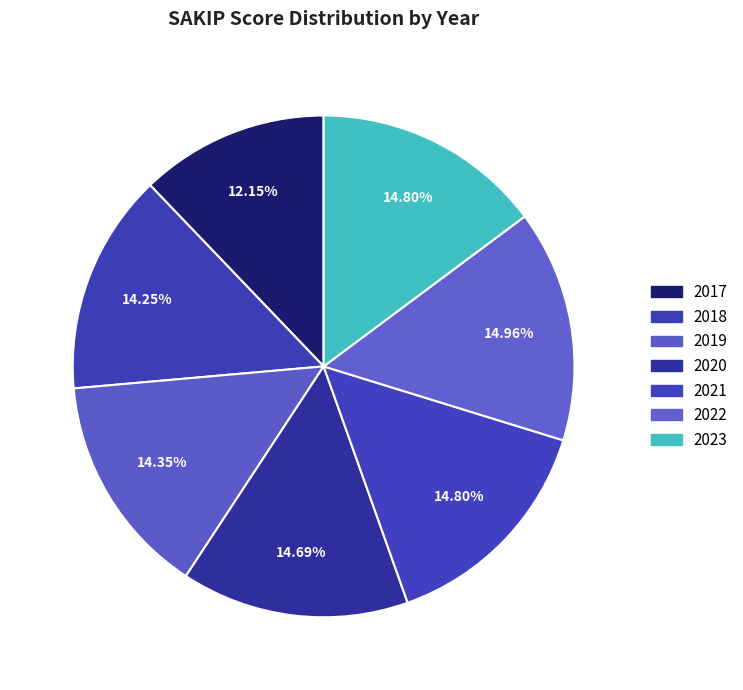

Which slice is the smallest?

2017